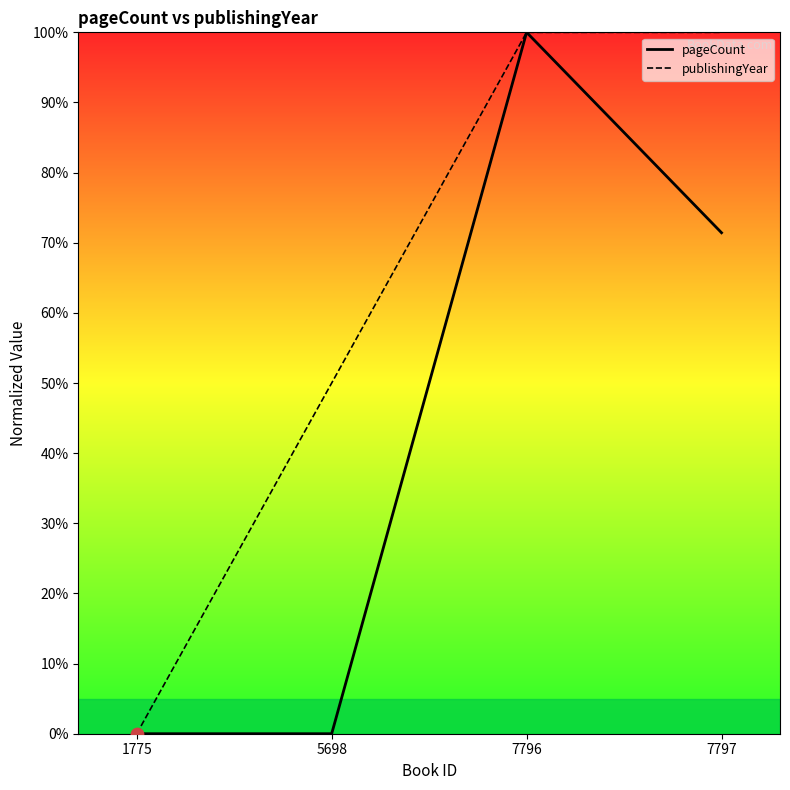

Which series reaches the maximum Y coordinate?

pageCount